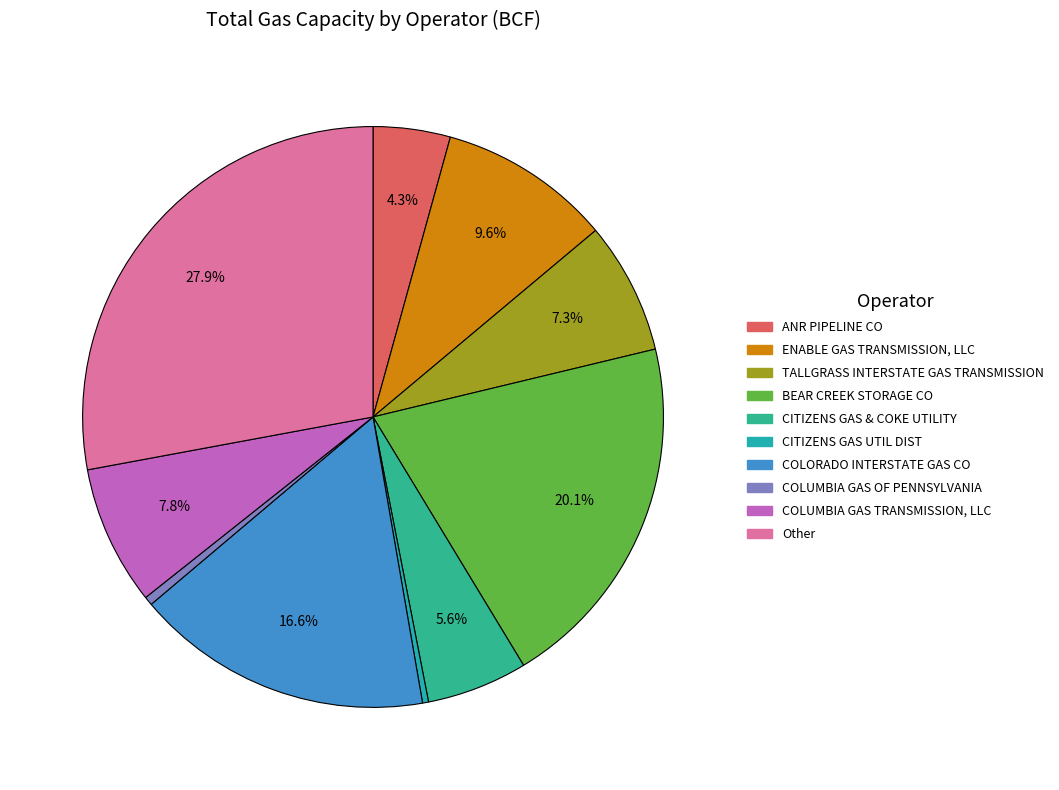

Approximately how many times larger is the value at ENABLE GAS TRANSMISSION, LLC compared to CITIZENS GAS & COKE UTILITY?

1.7